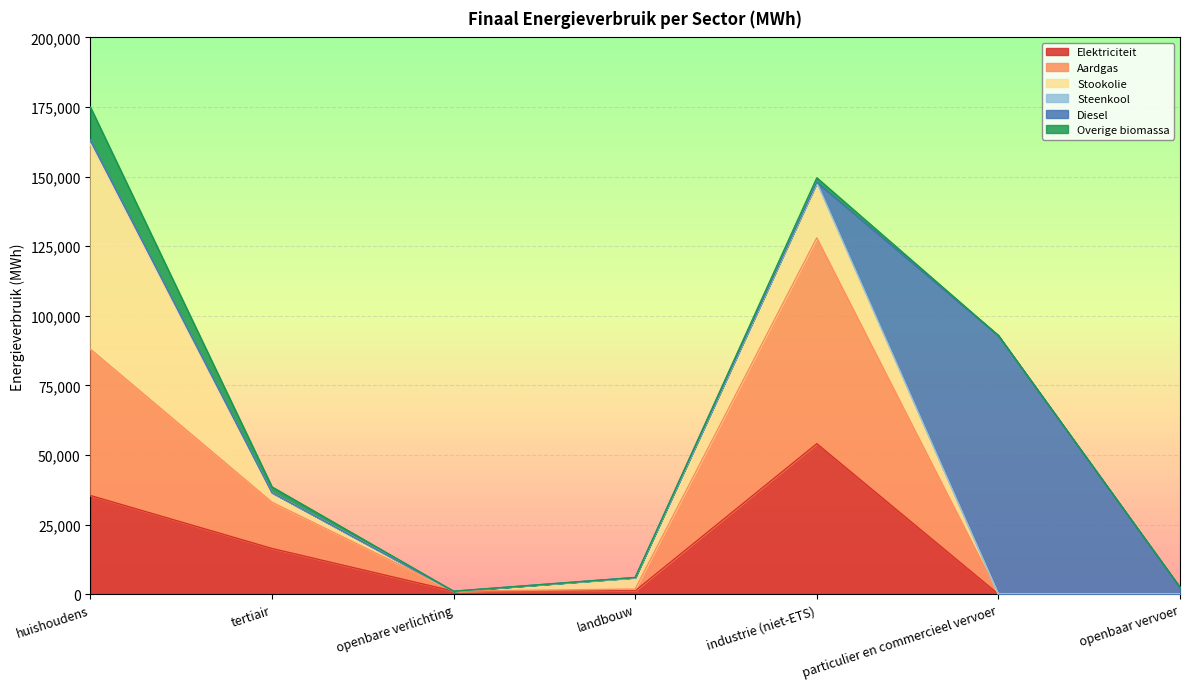

Rank the series at huishoudens from highest to lowest value.

Stookolie, Aardgas, Elektriciteit, Overige biomassa, Steenkool, Diesel